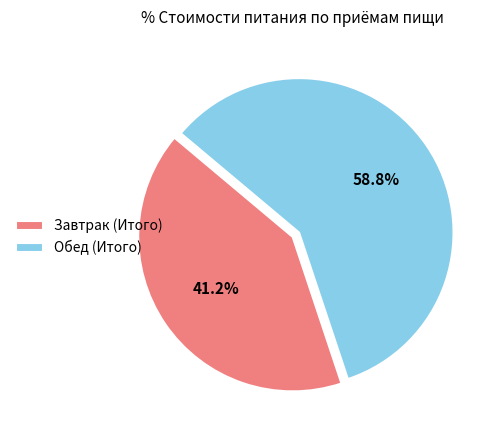

Rank the categories by value from highest to lowest.

Обед (Итого), Завтрак (Итого)